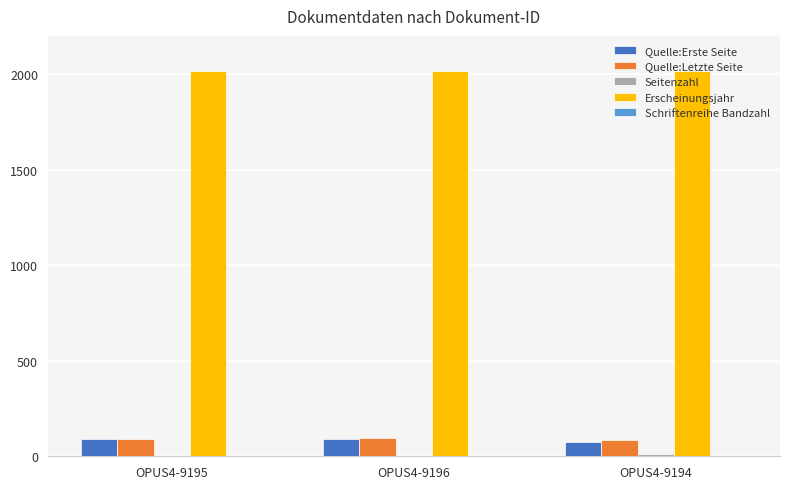

Which series has the largest total across all categories?

Erscheinungsjahr